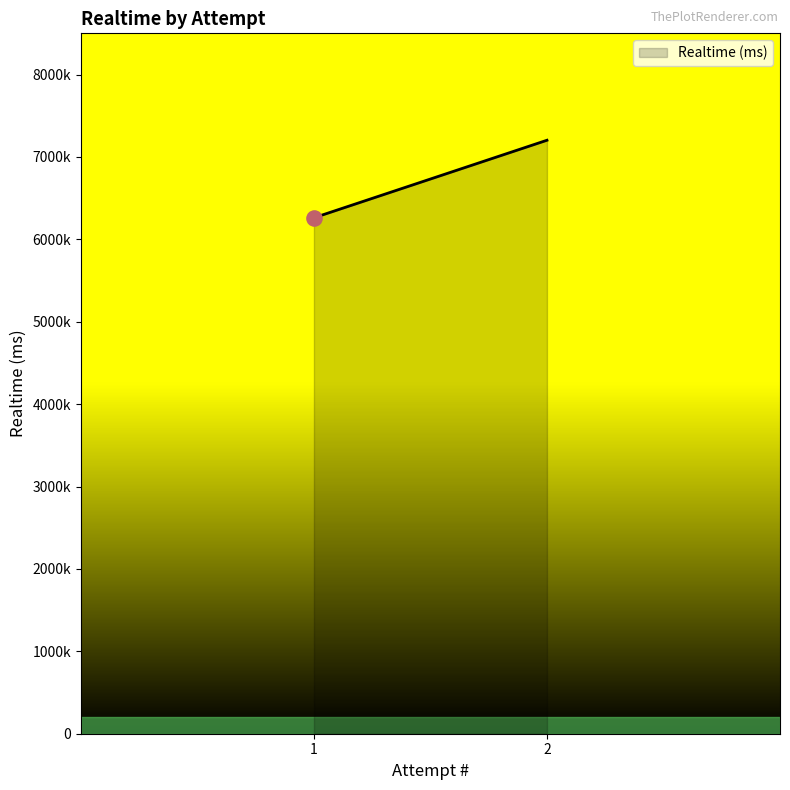

Which has a higher value, 1 or 2?

2